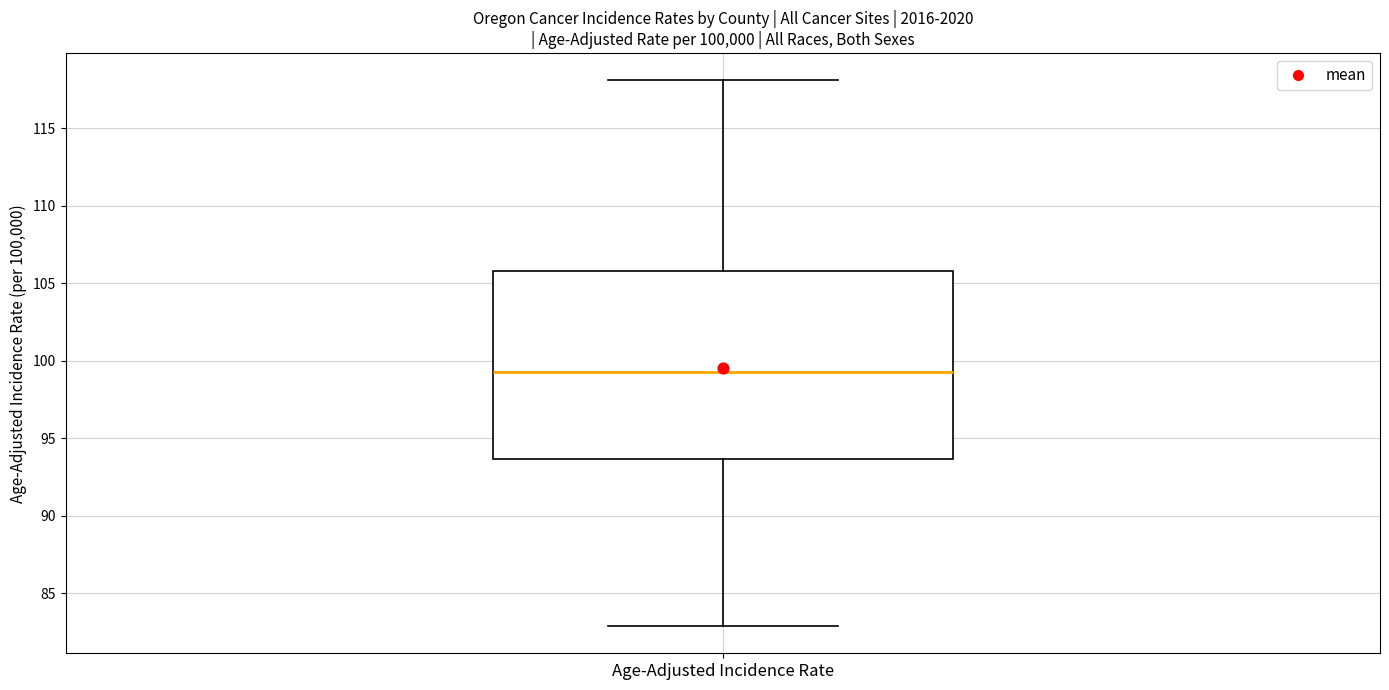

Where does the median line of the box for Age-Adjusted Incidence Rate sit on the y-axis? The values are not printed on the chart, so give them approximately, as read against the axis.

99.5